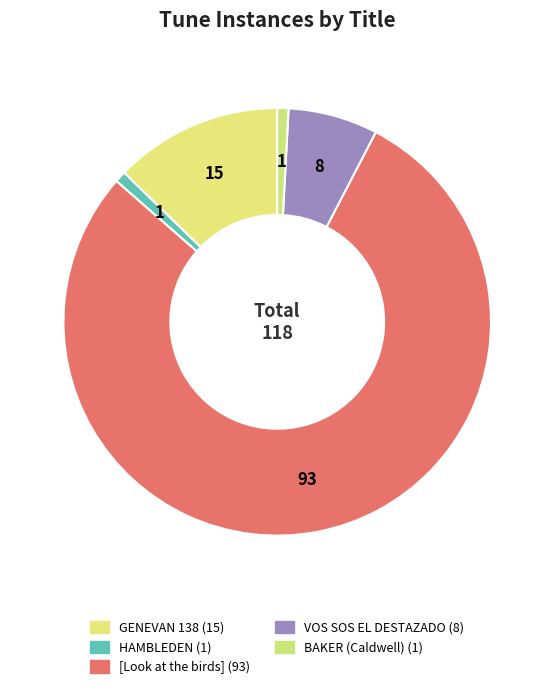

What is the change in value from GENEVAN 138 to [Look at the birds]?

+78